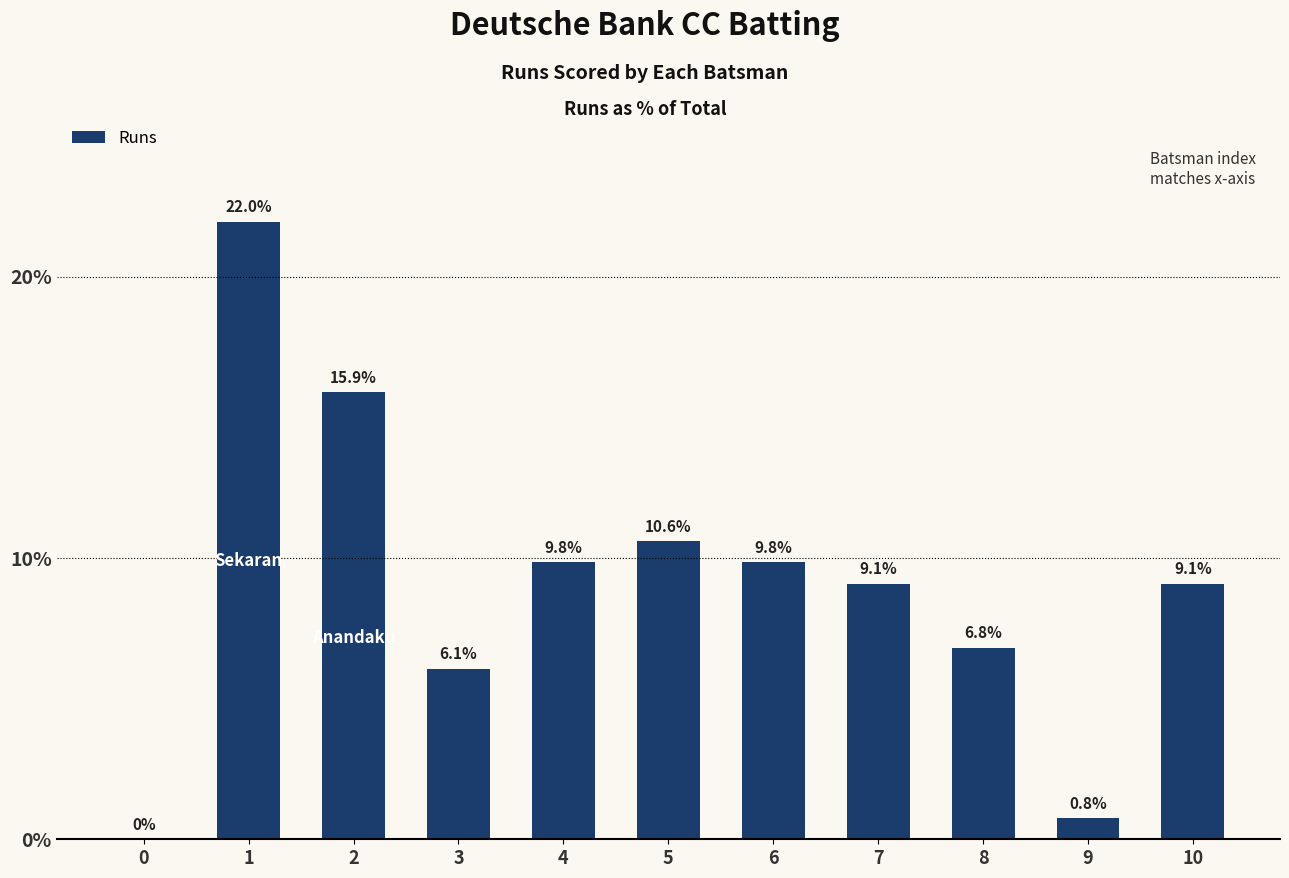

Count the number of values greater than 12.

5